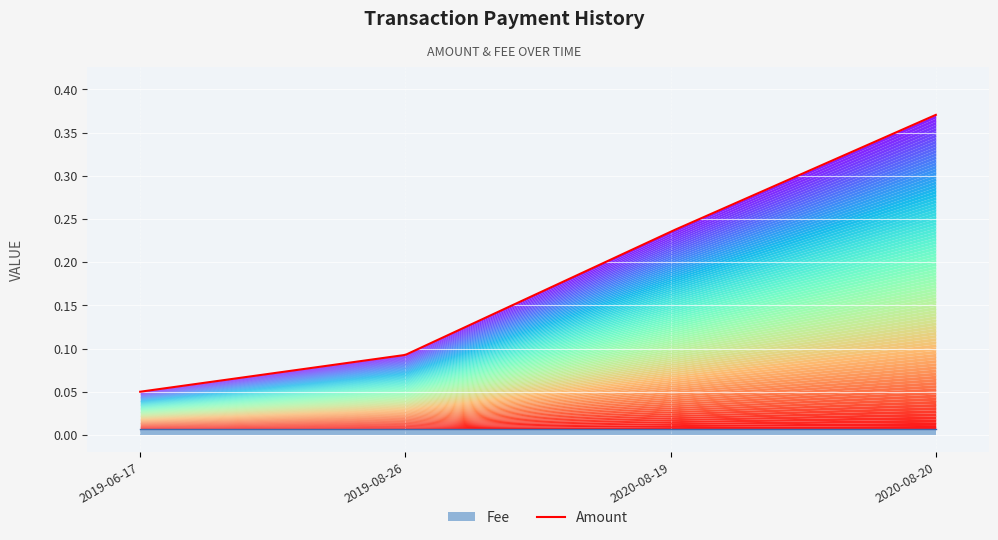

The Amount series shows 0.1 at 2020-08-19. True or false?

False